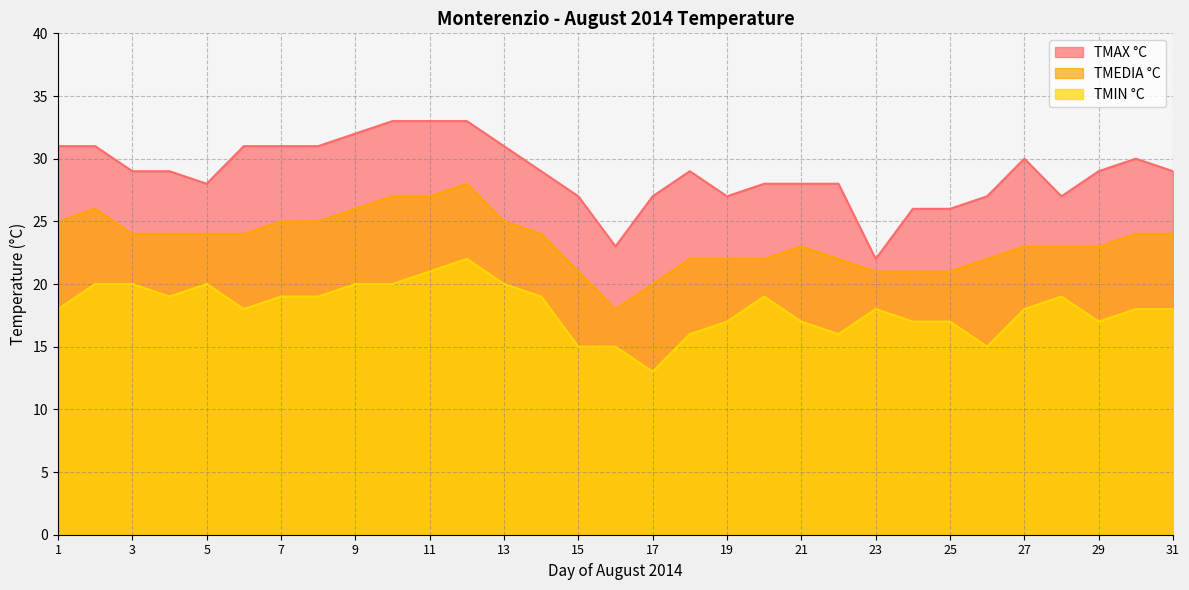

How many lines are shown in the chart?

3